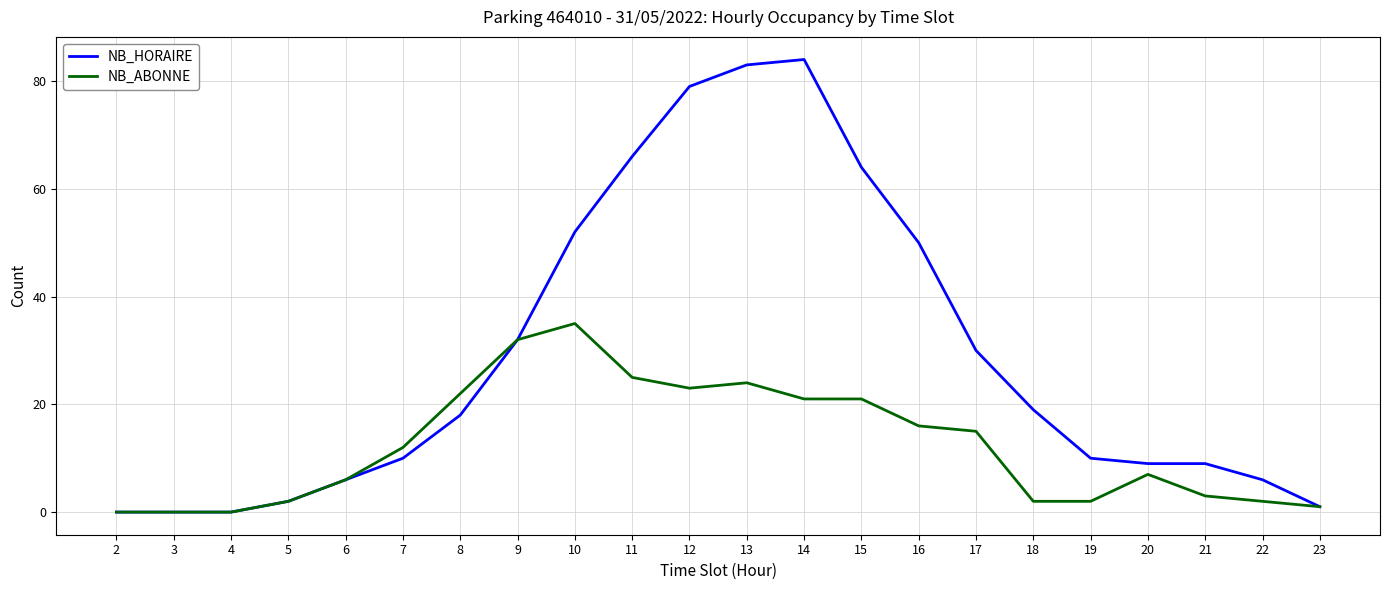

Which series changed the most between 10 and 16?

NB_ABONNE